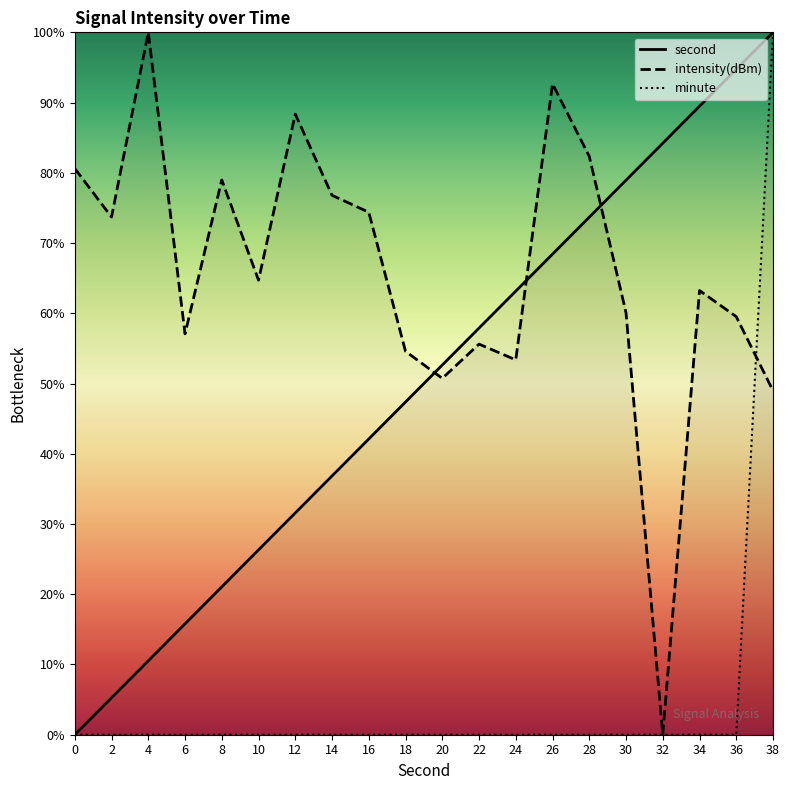

Reading left to right, transcribe all the data shown in this chart.

second: 0=0.0	2=5.3	4=10.5	6=15.8	8=21.1	10=26.3	12=31.6	14=36.8	16=42.1	18=47.4	20=52.6	22=57.9	24=63.2	26=68.4	28=73.7	30=78.9	32=84.2	34=89.5	36=94.7	38=100.0
intensity(dBm): 0=80.6	2=73.7	4=100.0	6=57.1	8=79.0	10=64.7	12=88.4	14=76.8	16=74.4	18=54.6	20=50.7	22=55.6	24=53.4	26=92.7	28=82.3	30=60.1	32=0.0	34=63.2	36=59.5	38=49.0
minute: 0=0.0	2=0.0	4=0.0	6=0.0	8=0.0	10=0.0	12=0.0	14=0.0	16=0.0	18=0.0	20=0.0	22=0.0	24=0.0	26=0.0	28=0.0	30=0.0	32=0.0	34=0.0	36=0.0	38=100.0